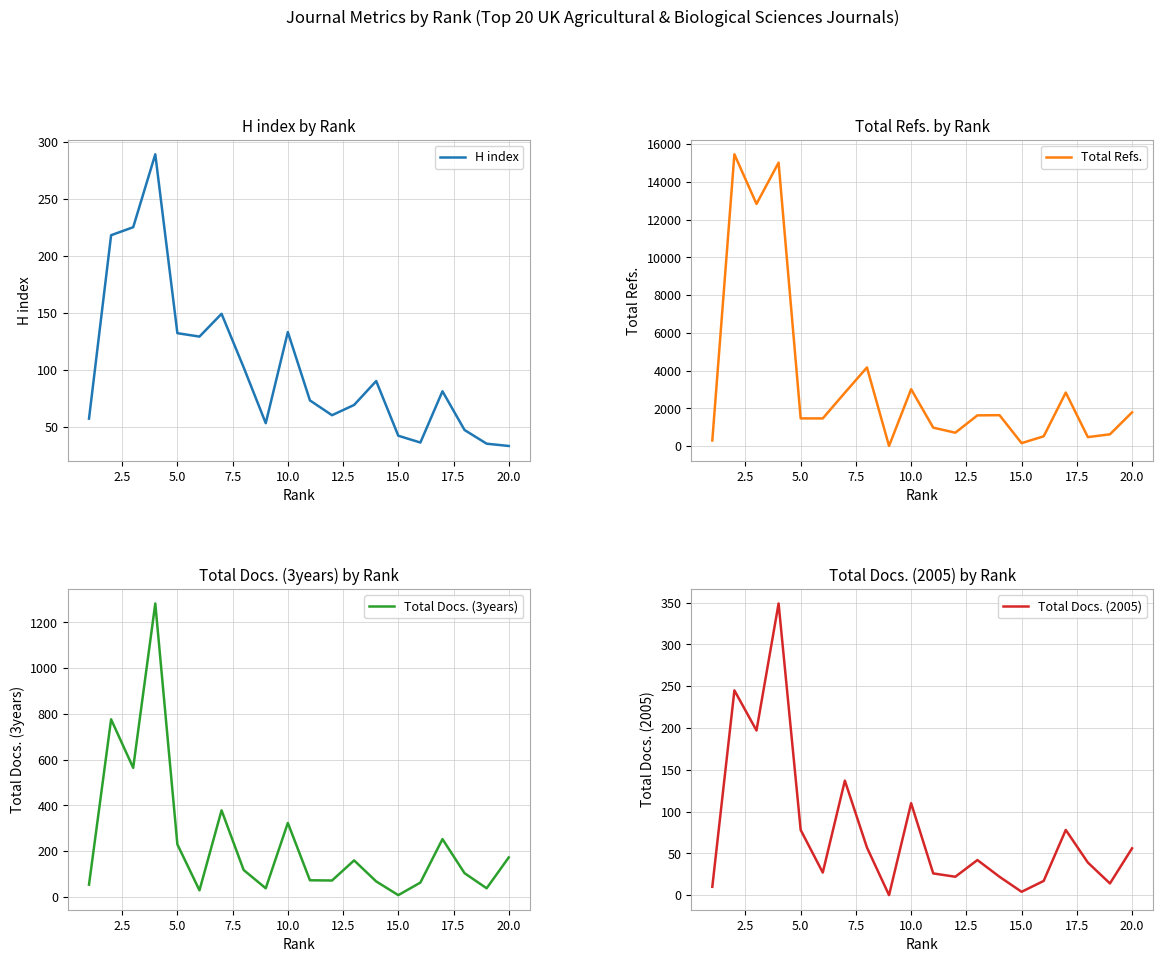

At how many categories does at least one series exceed 14447?

2